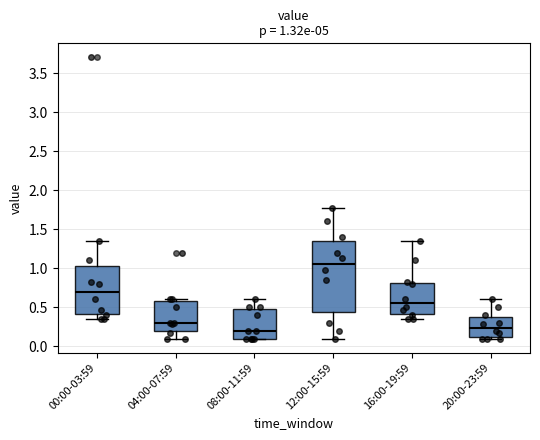

Comparing the boxes themselves (not the whiskers), which one is the tallest?

12:00-15:59